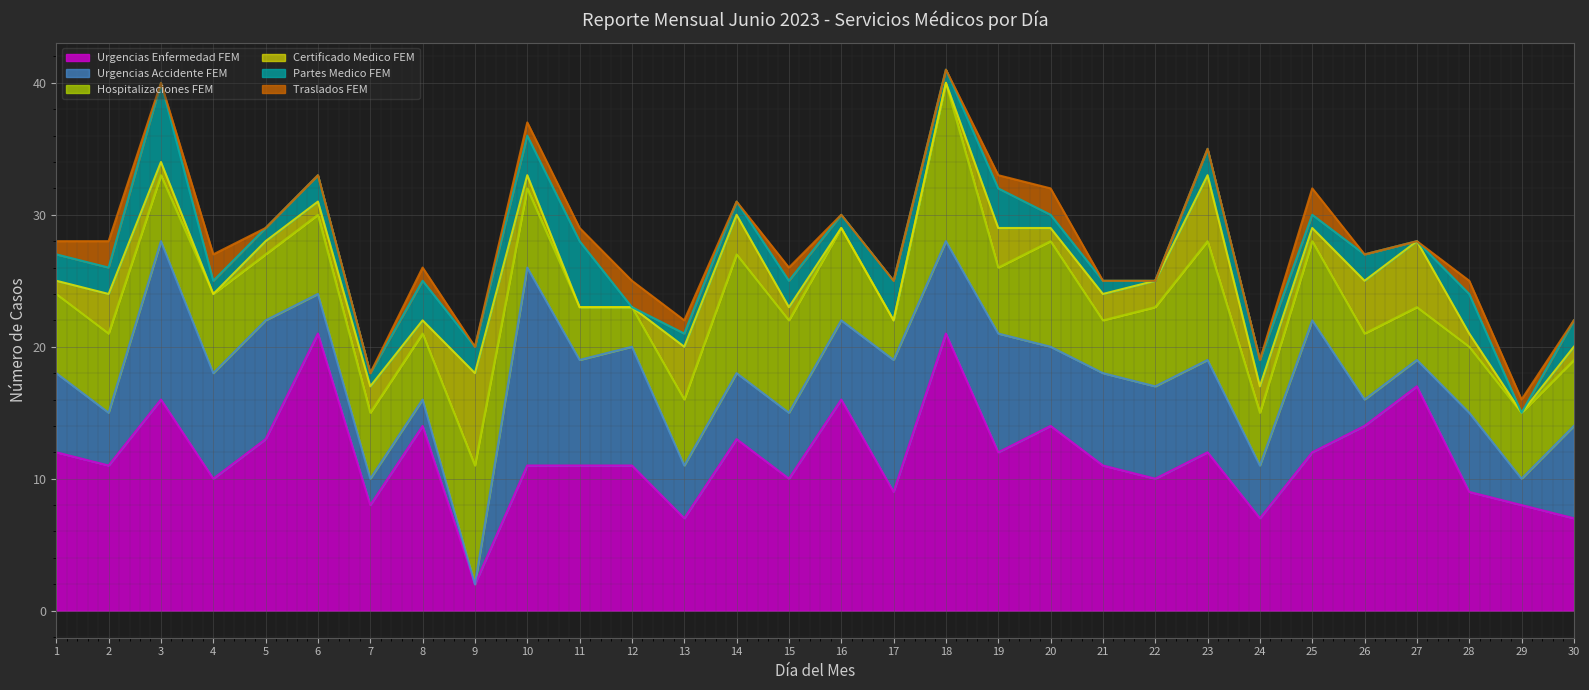

How many data points in Certificado Medico FEM are less than 1?

7